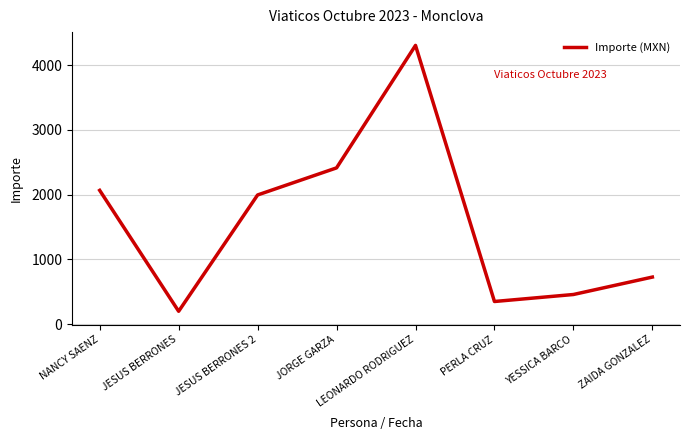

Rank the categories by value from highest to lowest.

LEONARDO RODRIGUEZ, JORGE GARZA, NANCY SAENZ, JESUS BERRONES 2, ZAIDA GONZALEZ, YESSICA BARCO, PERLA CRUZ, JESUS BERRONES